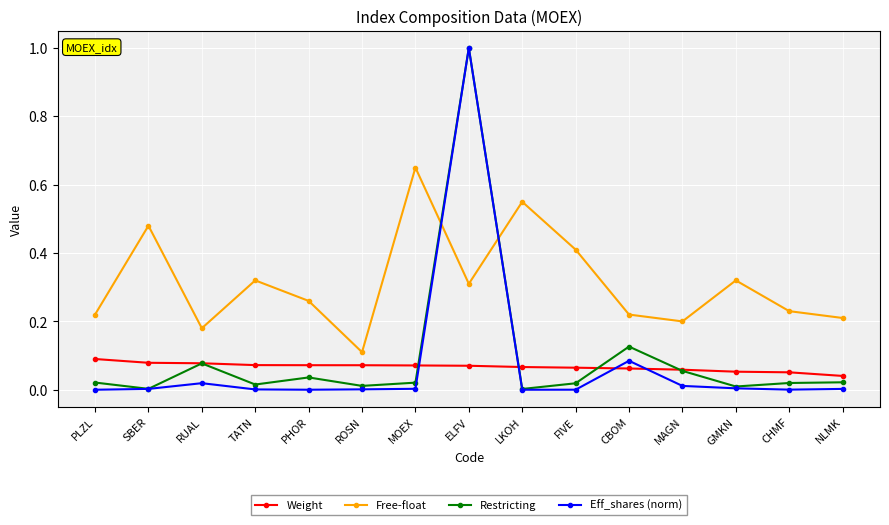

What is the difference between the maximum and minimum values in the Restricting series?

1.0